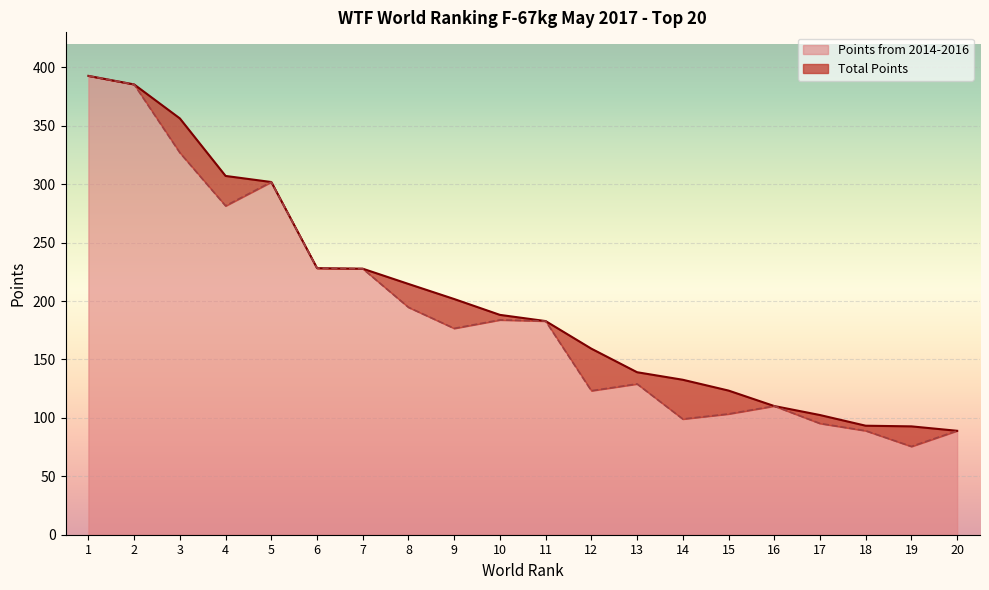

Rank the series by their average value, from lowest to highest.

Points from 2014-2016, Total Points